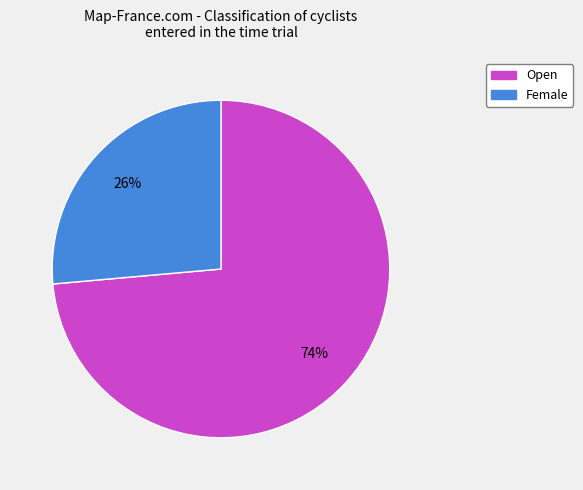

Rank the categories by value from lowest to highest.

Female, Open